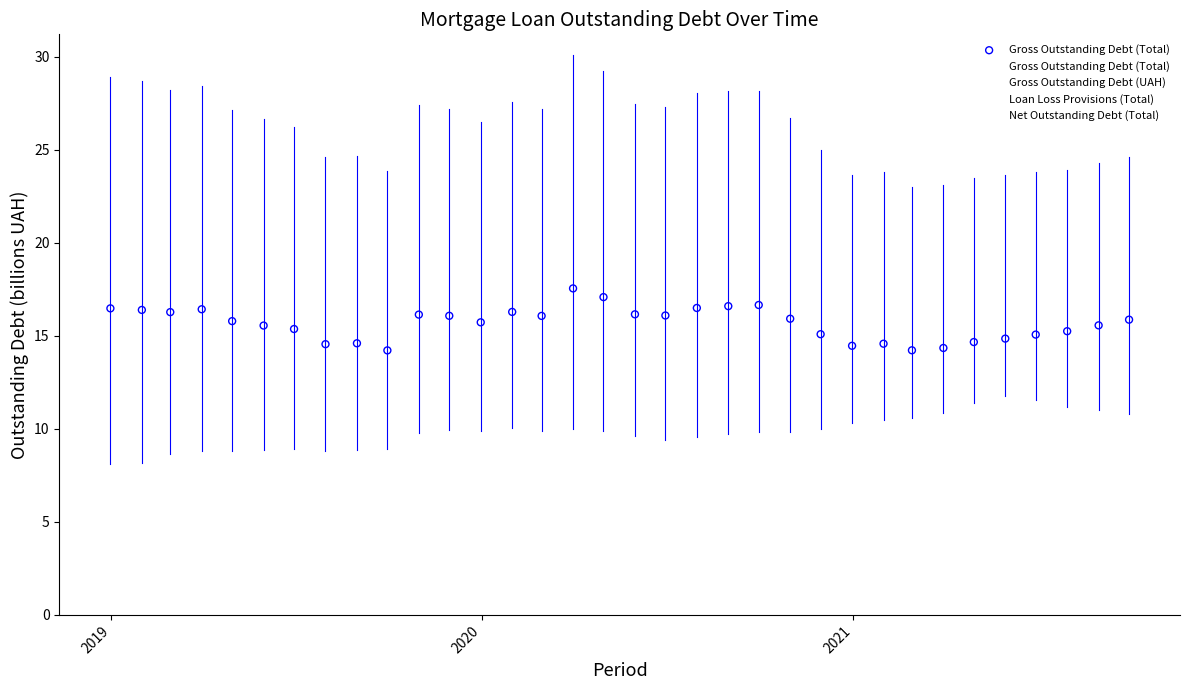

Which series has the largest total across all categories?

Loan Loss Provisions (Total)